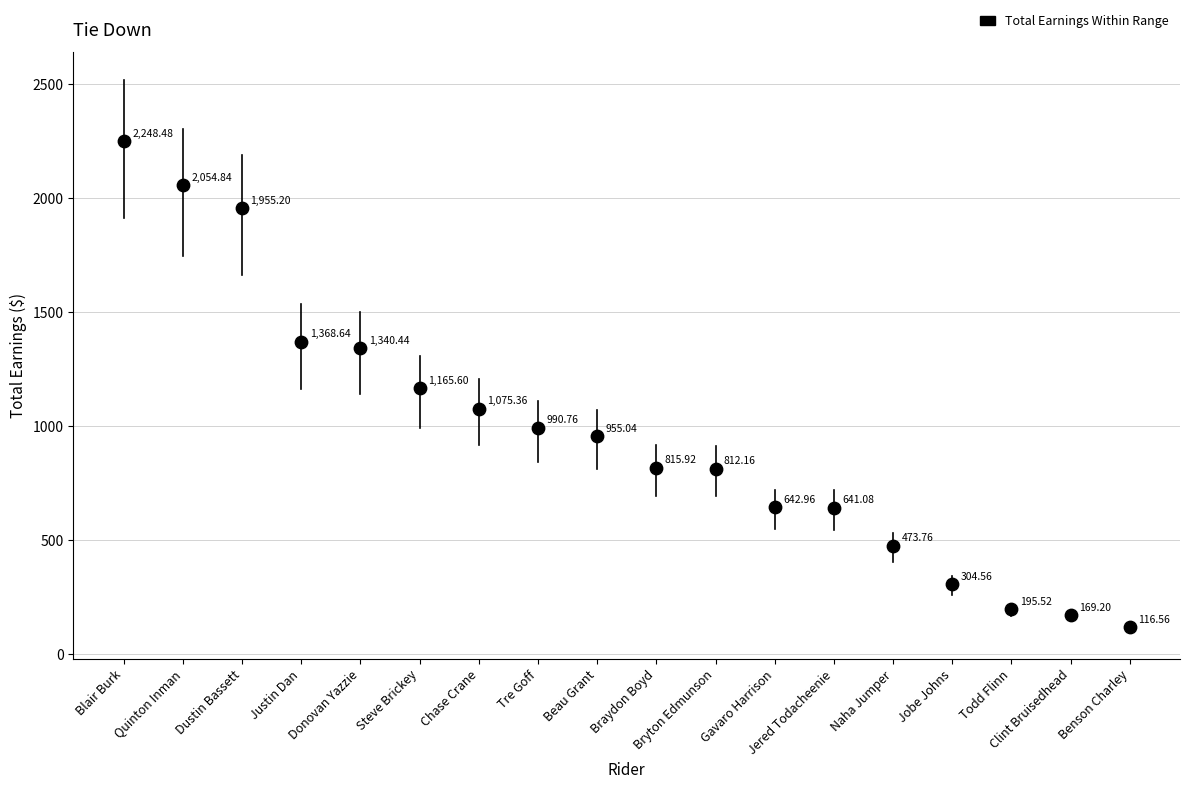

What is the range of Y values (max minus min)?

2131.9